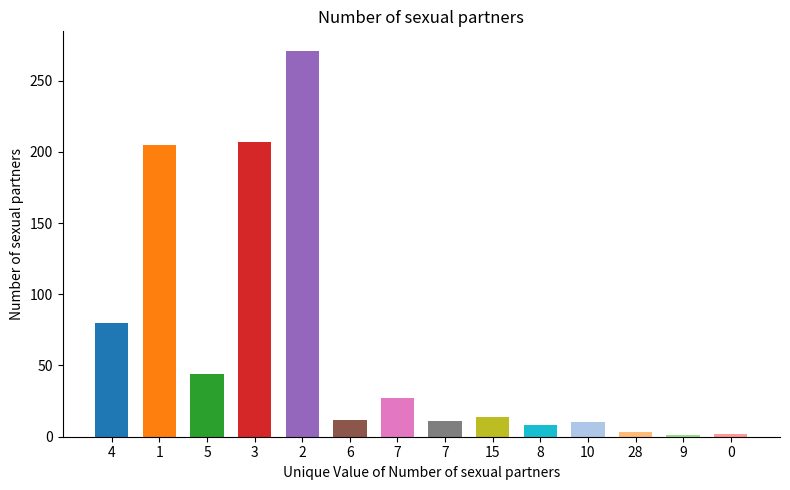

Rank the categories by value from lowest to highest.

9, 0, 28, 8, 10, 7, 6, 15, 7, 5, 4, 1, 3, 2